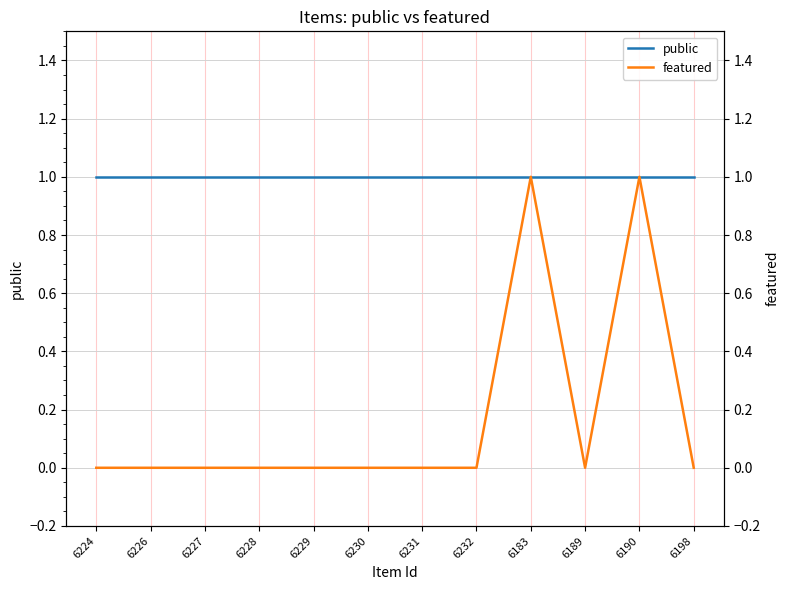

Which series has the largest total across all categories?

public